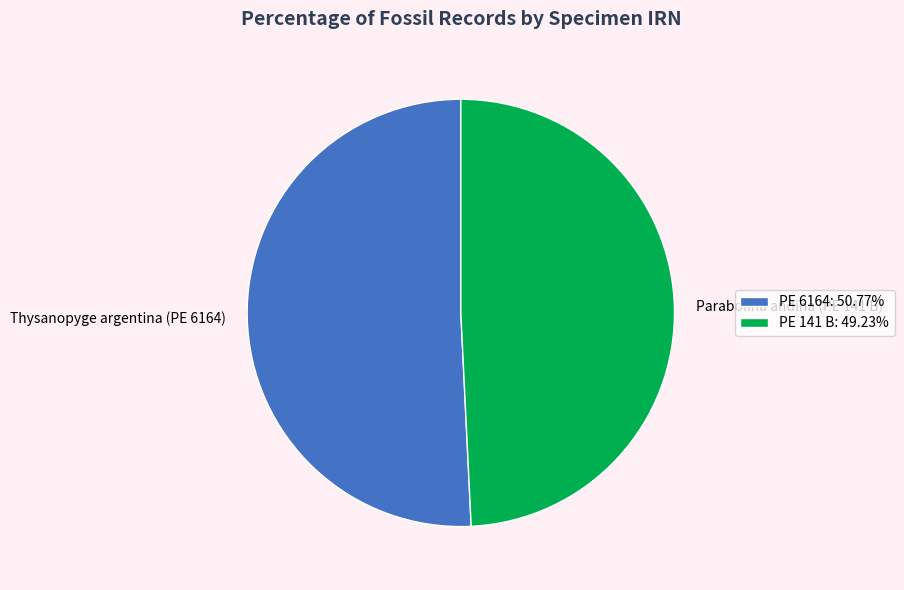

Approximately how many times larger is the value at PE 6164: 50.77% compared to PE 141 B: 49.23%?

1.0